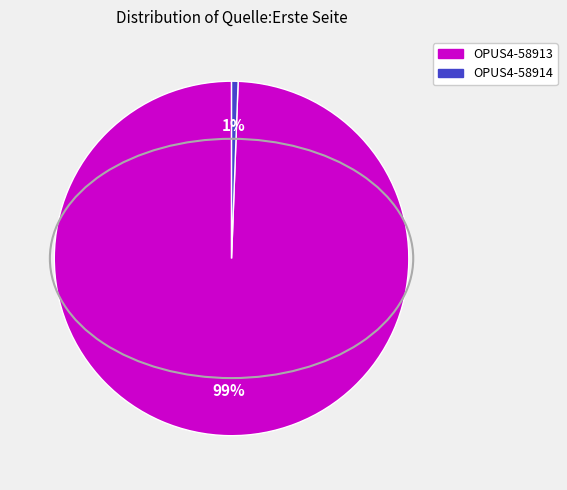

Do OPUS4-58914 and OPUS4-58913 together represent more than half of the pie?

Yes